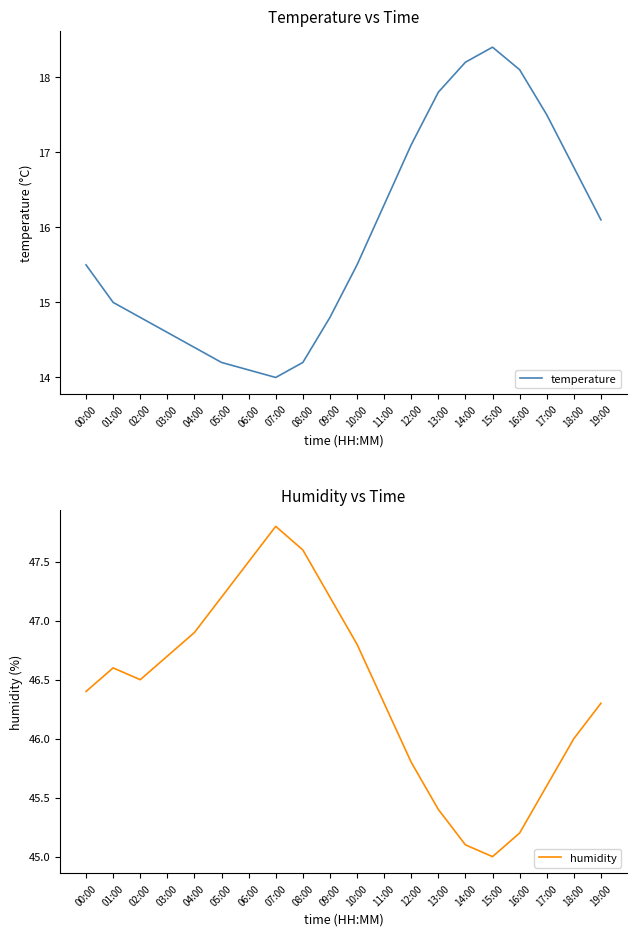

What is the total value across all series at 05:00?

61.4